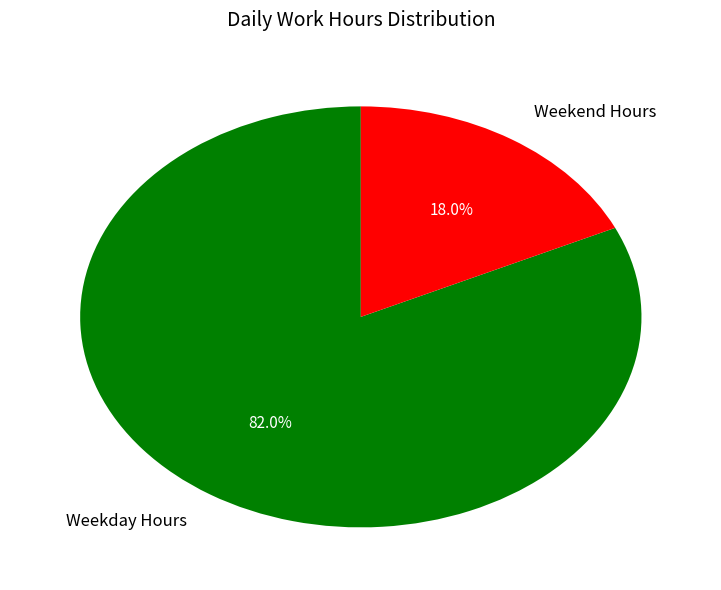

Which has a higher value, Weekday Hours or Weekend Hours?

Weekday Hours